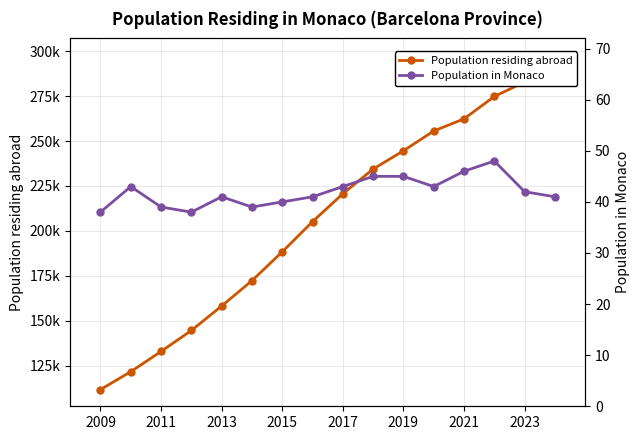

What is the lowest value of the Population in Monaco series?

38